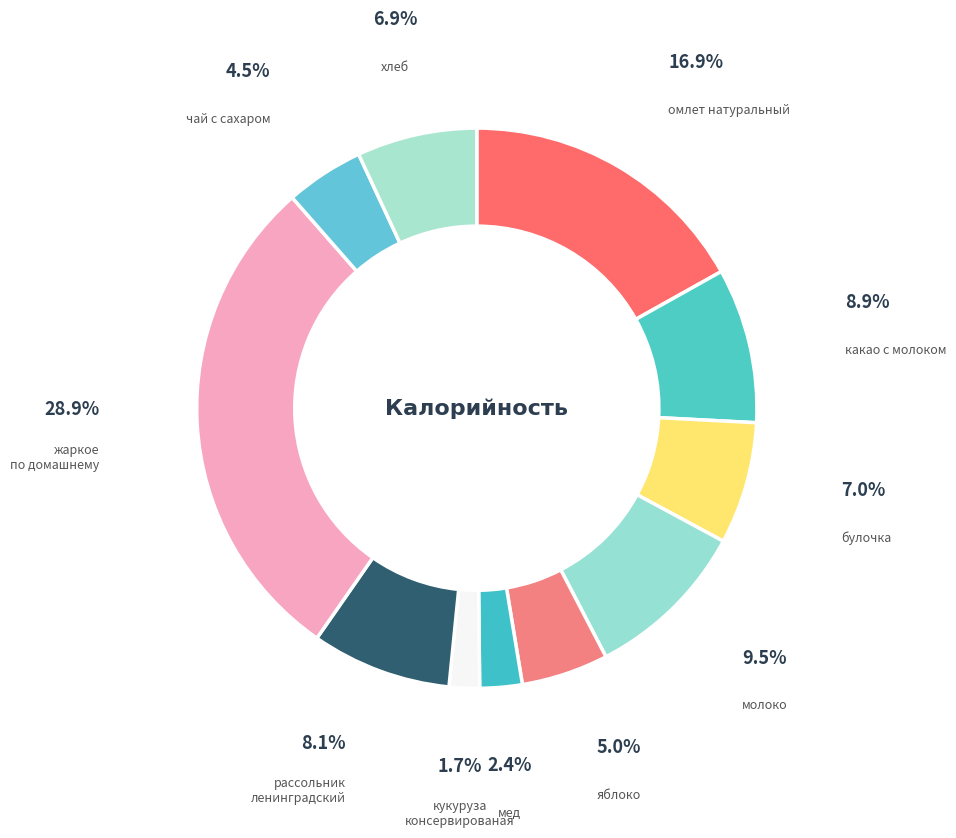

How many segments does this pie chart have?

11